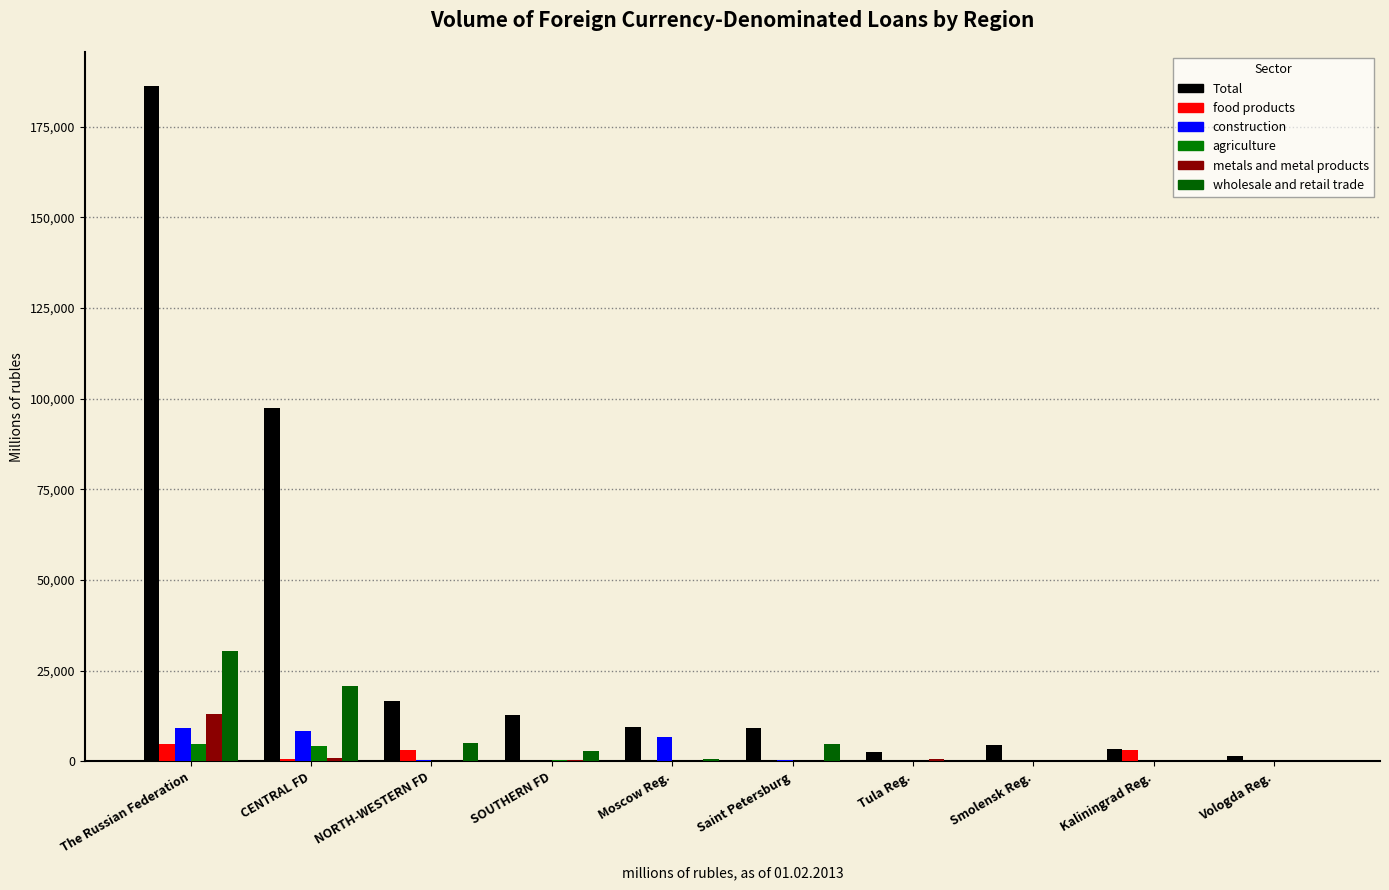

How many data points does each series have?

10